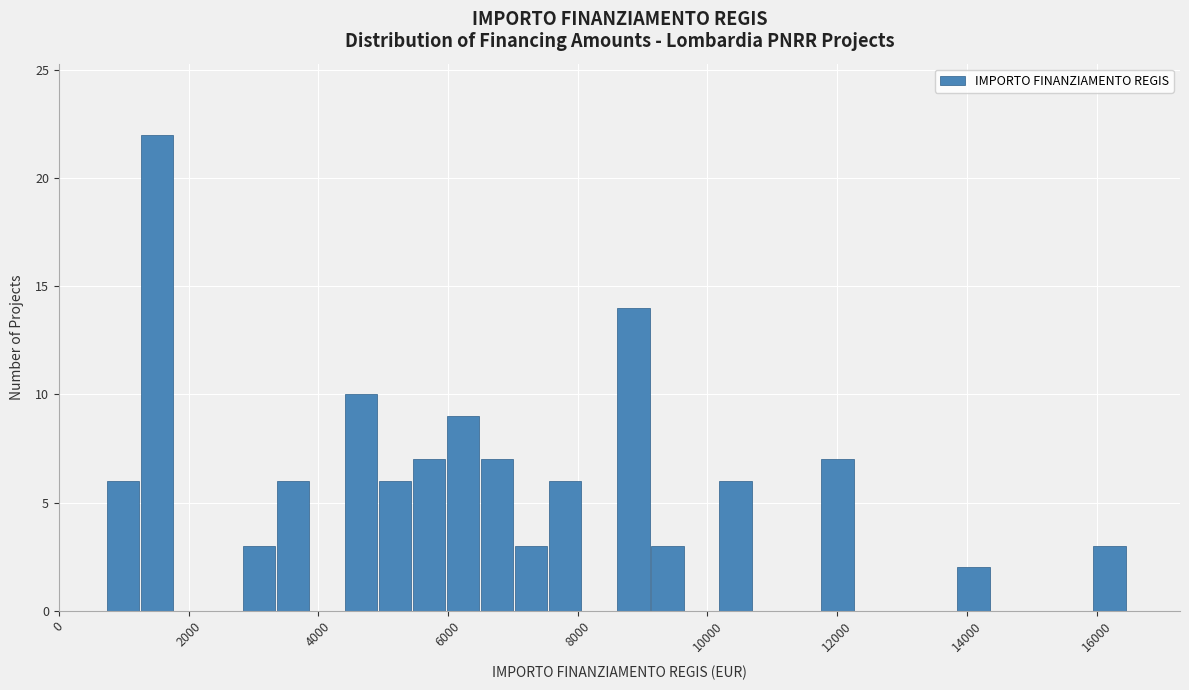

Read against the x-axis, roughly where is the centre of the tallest bar?

1600